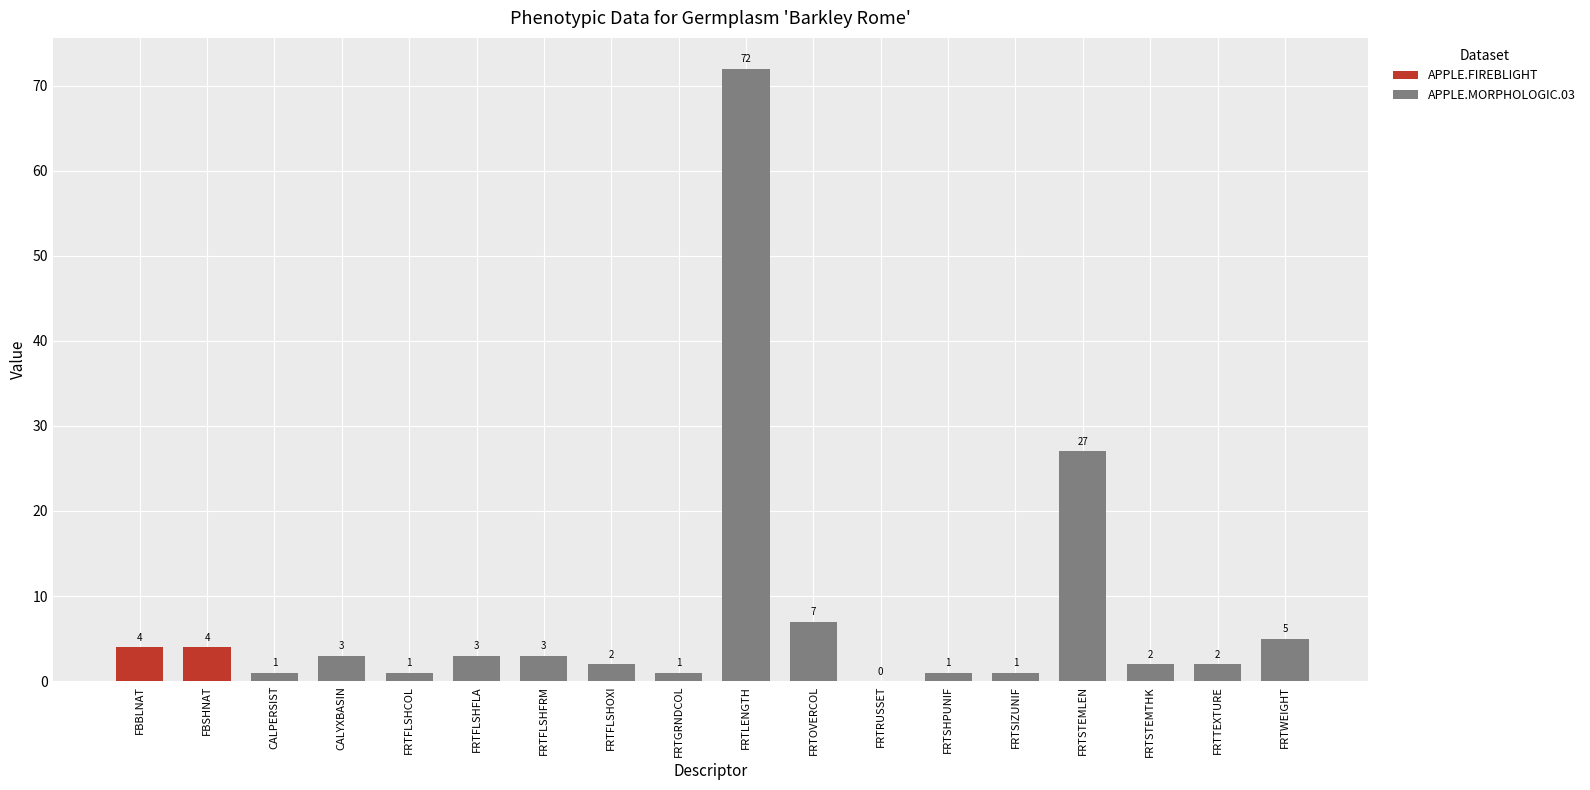

How many distinct data groups are displayed?

1